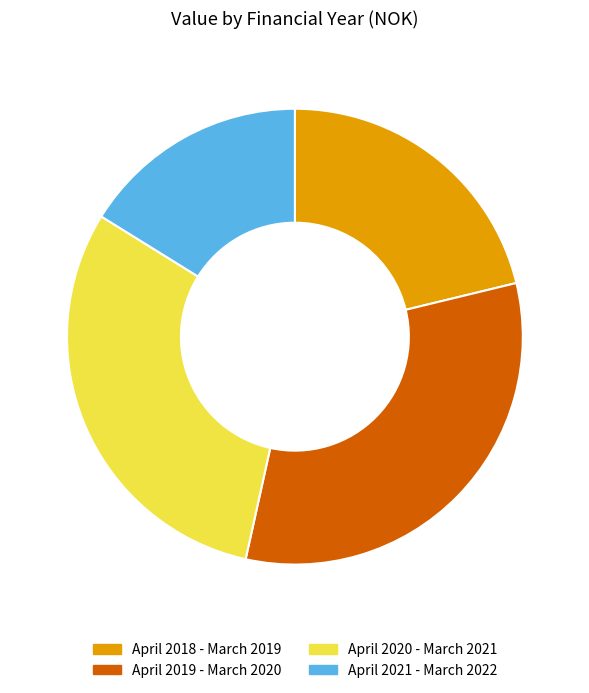

Rank the categories by value from highest to lowest.

April 2019 - March 2020, April 2020 - March 2021, April 2018 - March 2019, April 2021 - March 2022